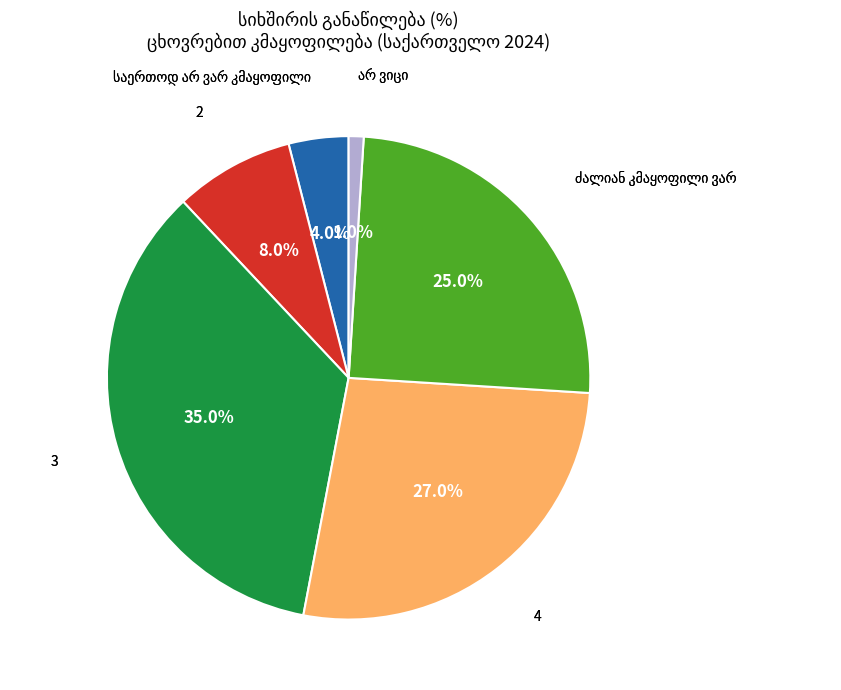

Does any single category account for the majority?

No